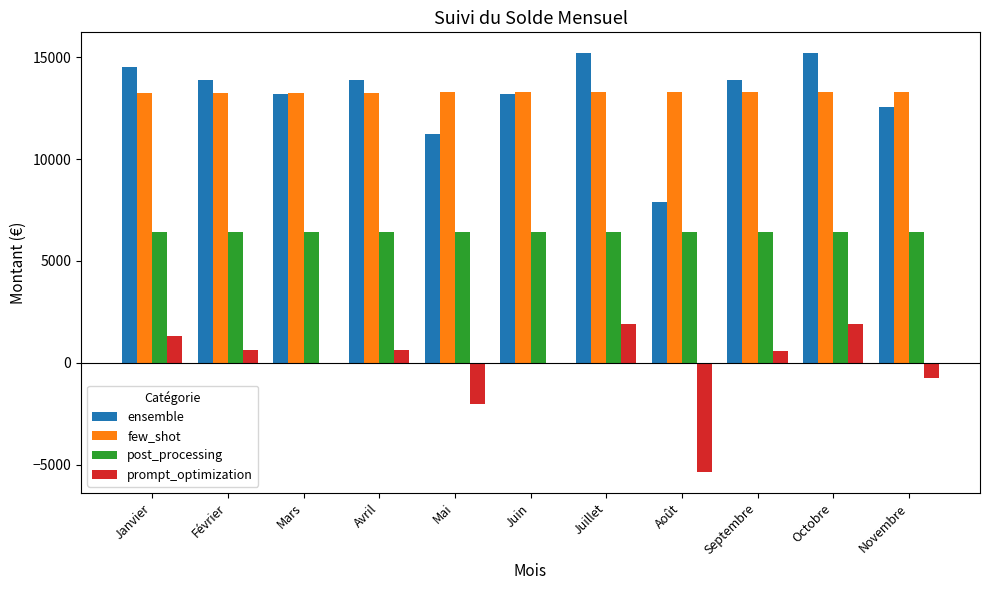

The prompt_optimization series shows 3415.3 at Octobre. True or false?

False